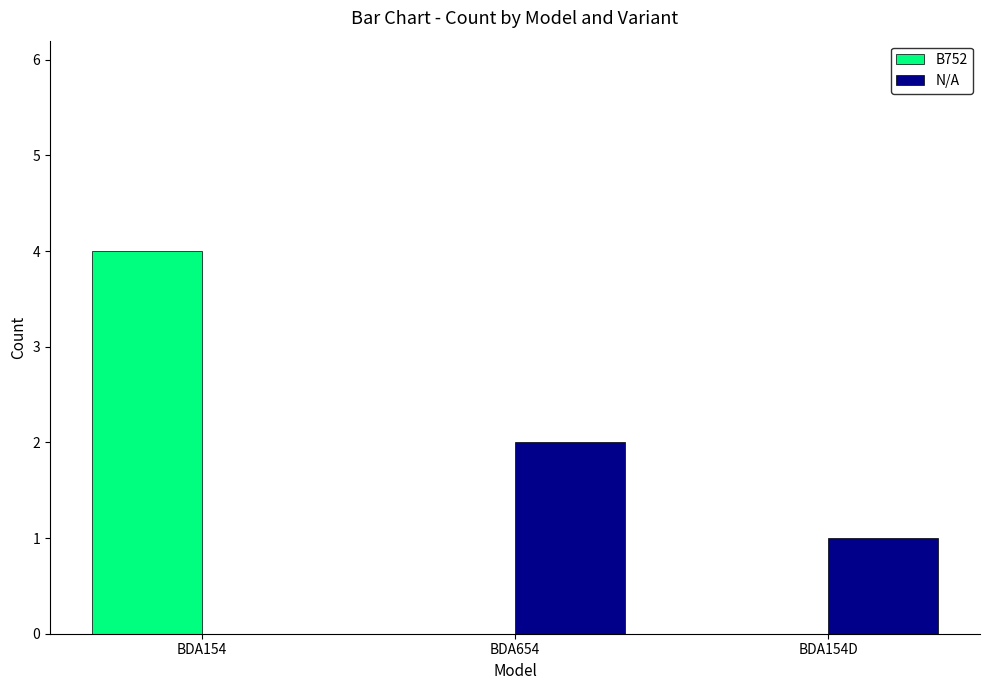

The B752 series shows 2 at BDA654. True or false?

False